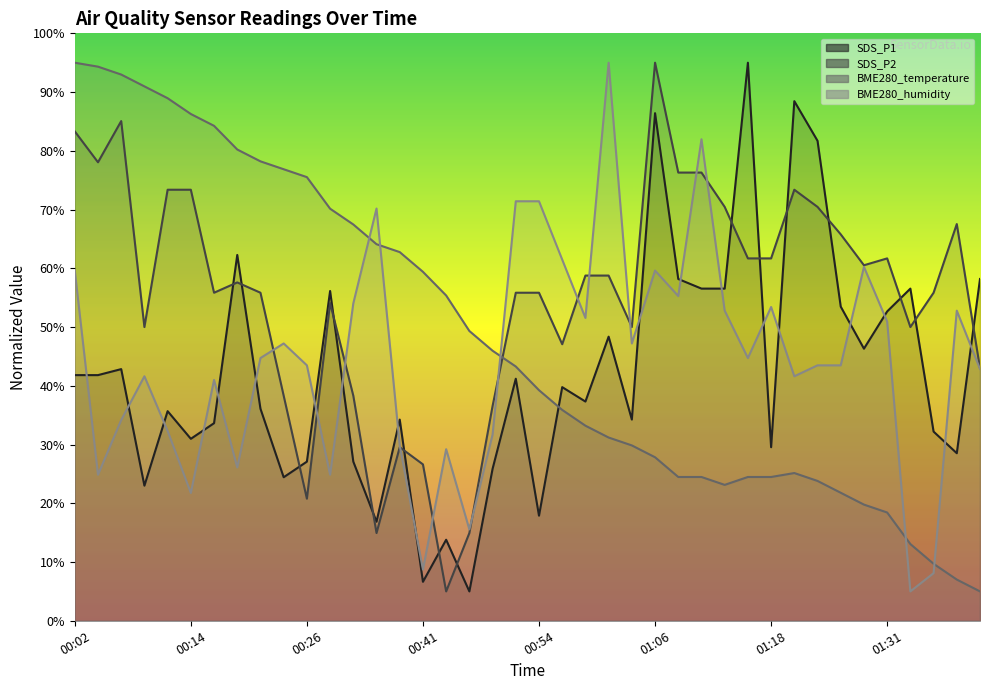

Which label corresponds to the largest value in the chart?

01:16